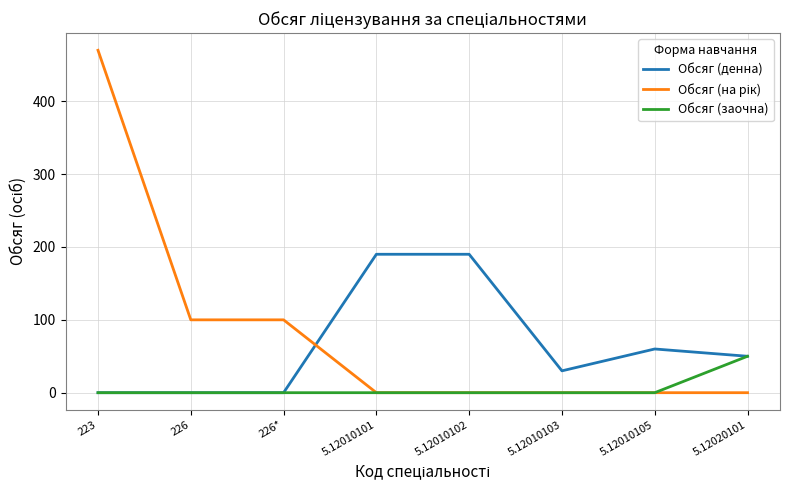

What is the greatest value displayed?

470